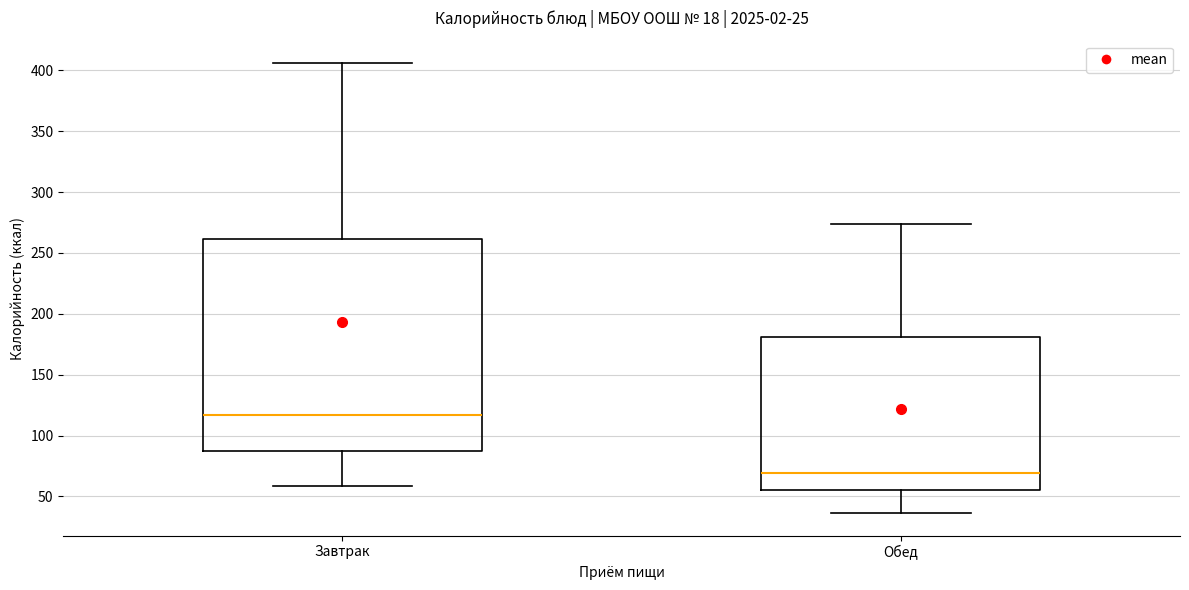

Reading left to right, read every box against the y-axis: the position of its median line, the range the box covers, and the ends of its whiskers. The values are not printed on the chart, so give them approximately, as read against the axis.

Завтрак: median 115, box 90 to 260, whiskers 60 to 405
Обед: median 70, box 55 to 180, whiskers 35 to 275